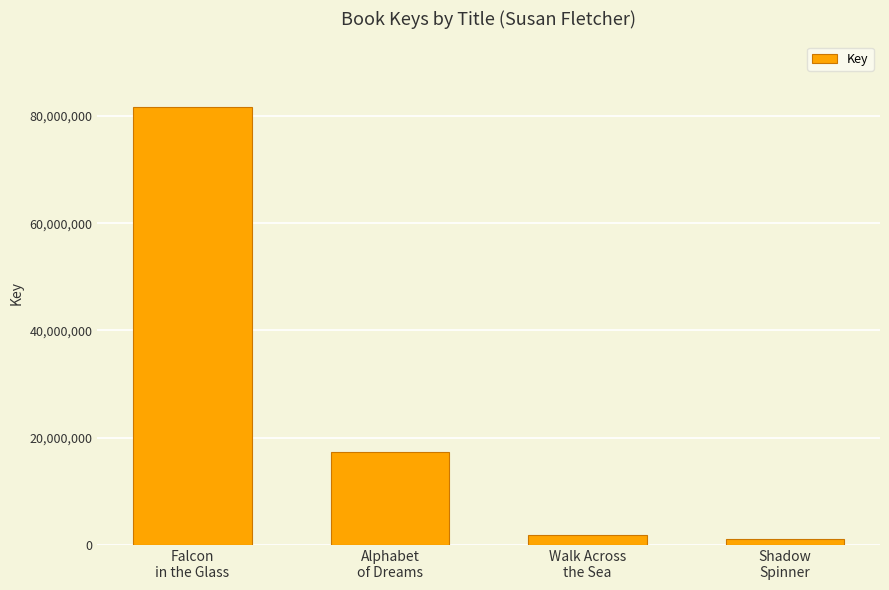

What is the difference between the maximum and second lowest values?

79785507